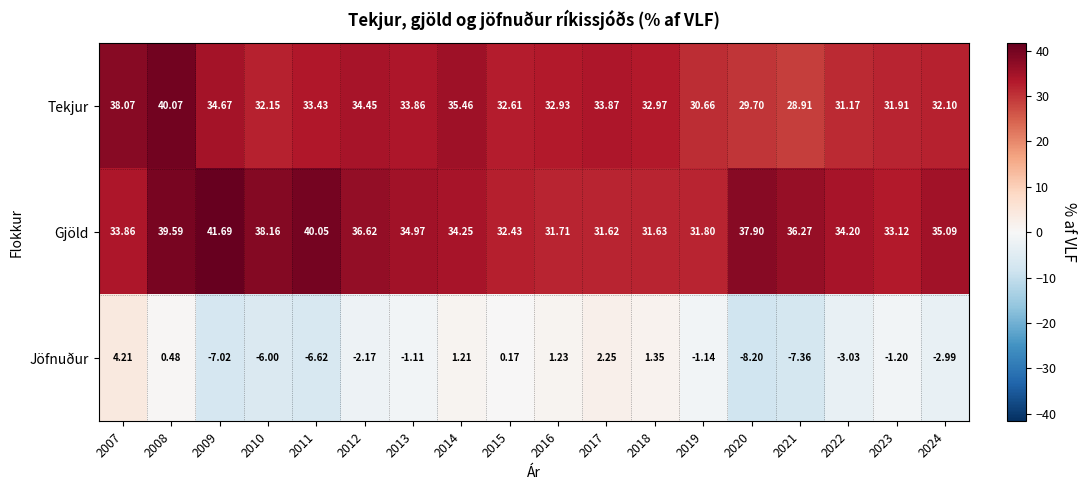

How many values in Jöfnuður are below zero?

11